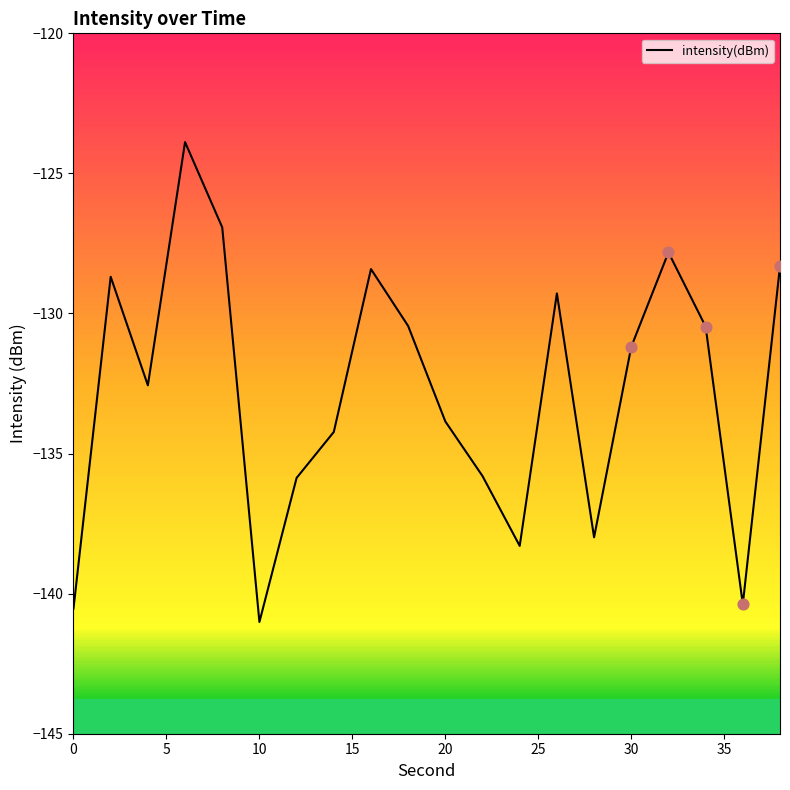

What is the greatest value displayed?

-123.9